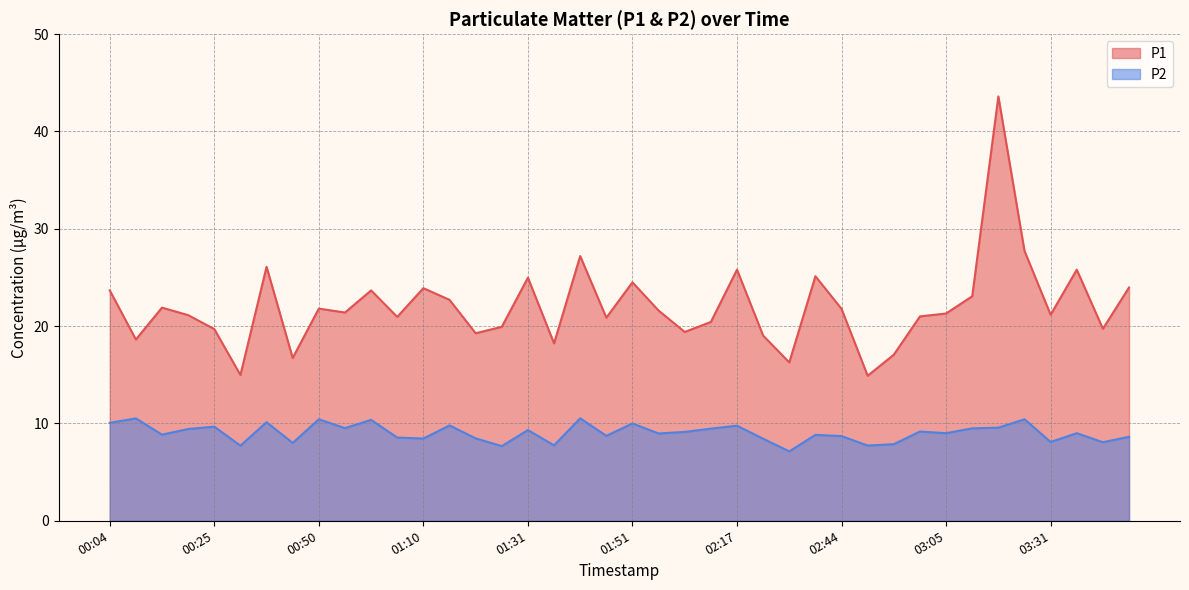

List the series in order of their peak value, highest first.

P1, P2